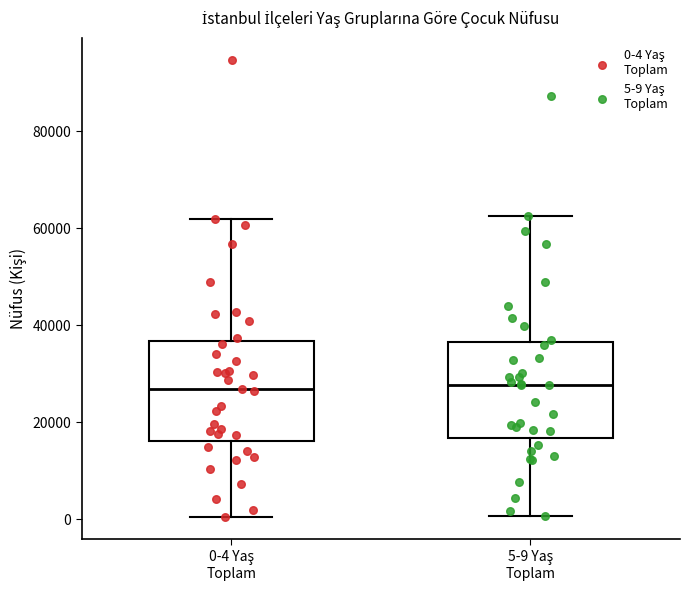

Where does the lower whisker of the box for 0-4 Yaş Toplam end on the y-axis? The values are not printed on the chart, so give them approximately, as read against the axis.

0